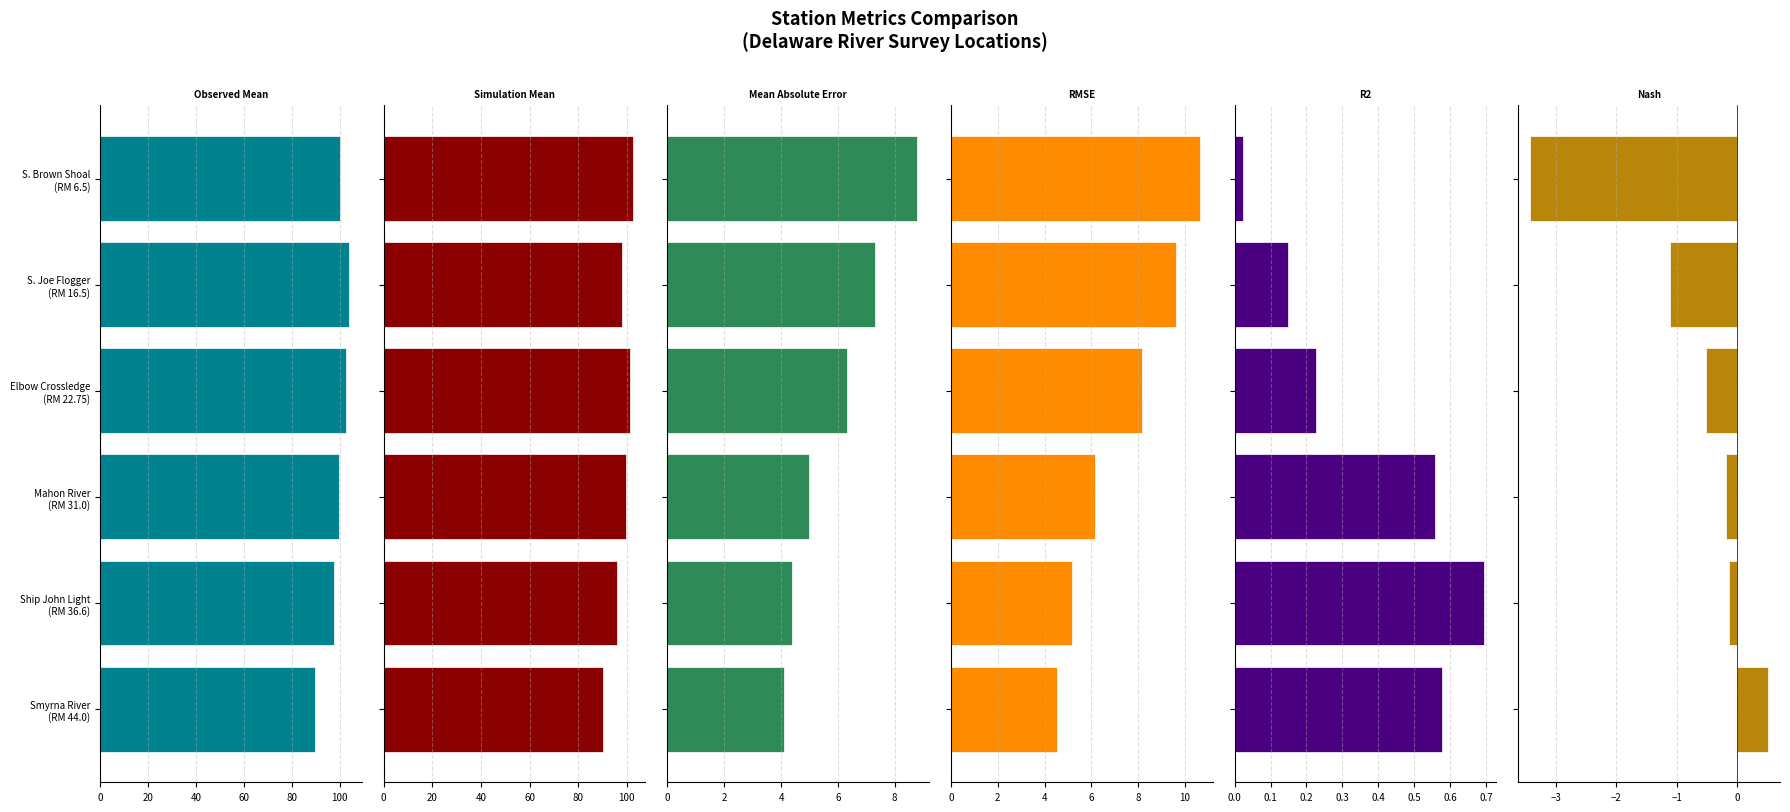

What is the average value of the Nash series?

-0.8